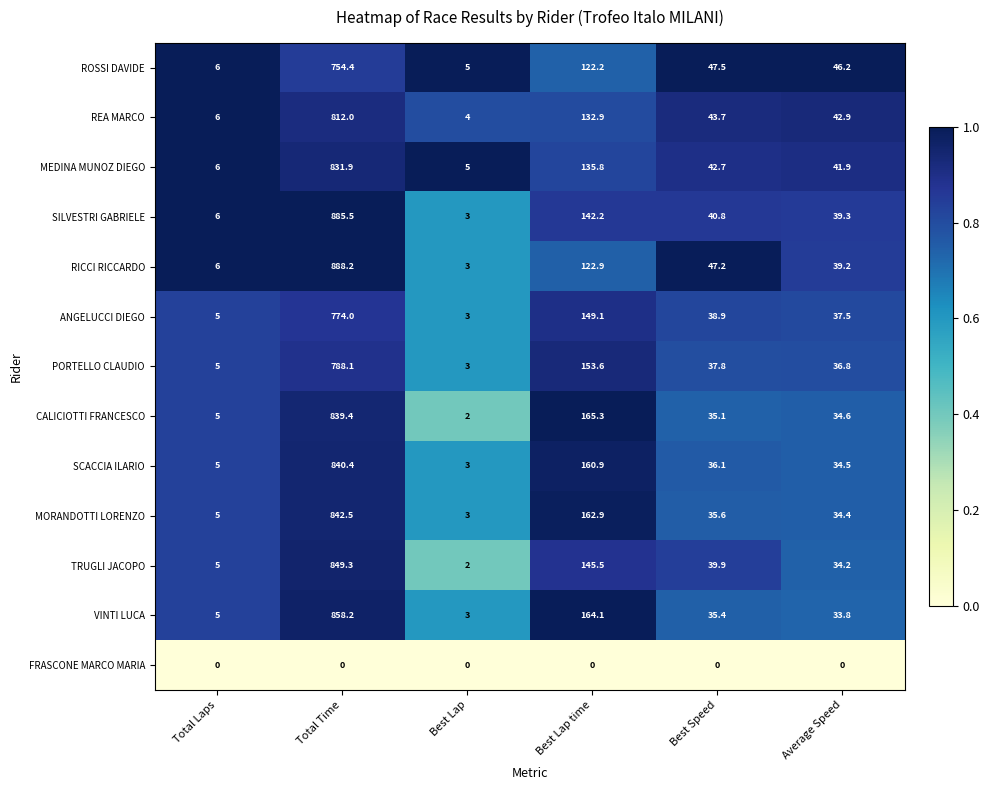

At which label does SILVESTRI GABRIELE reach its minimum?

Best Lap